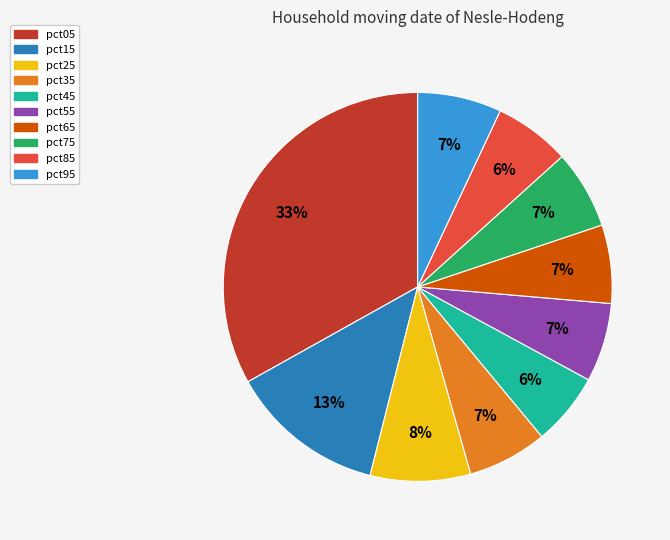

Which slice is the largest?

pct05